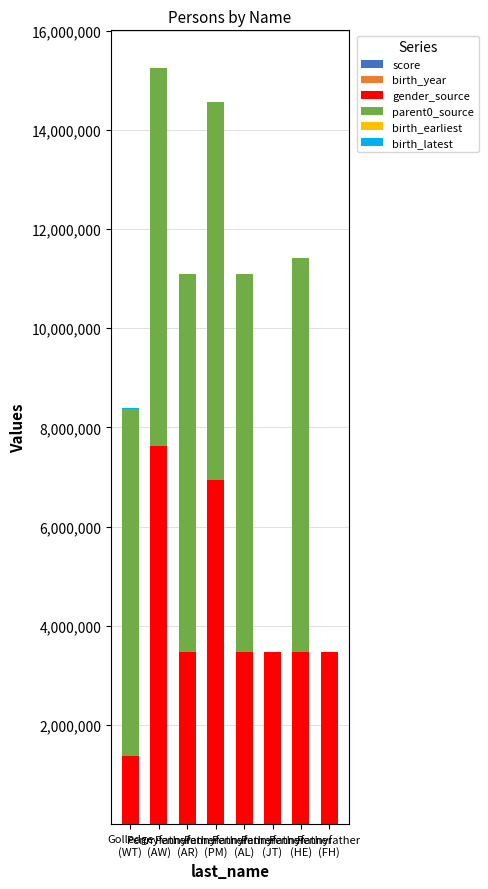

How many series are shown in this chart?

6